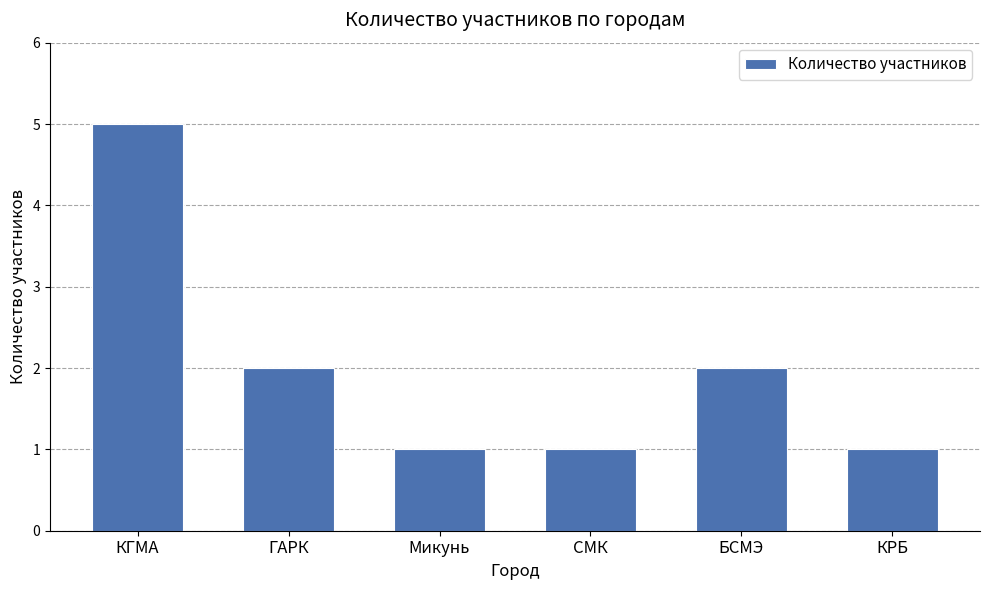

What is the sum of all values?

12